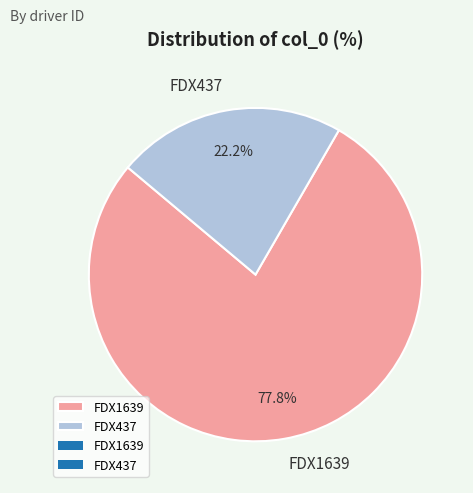

Count the number of slices in the pie.

2